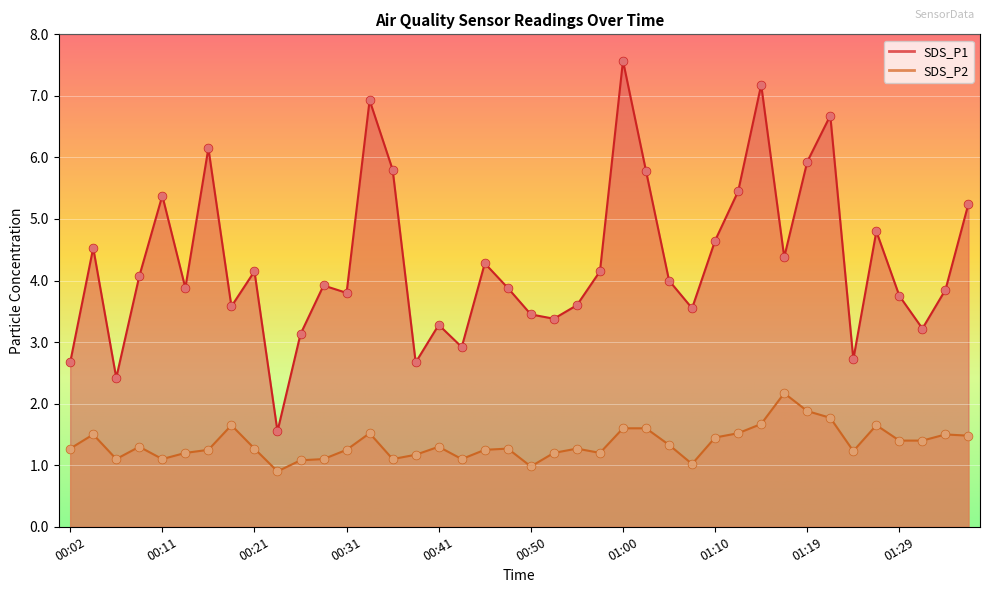

At how many categories does at least one series exceed 6?

5